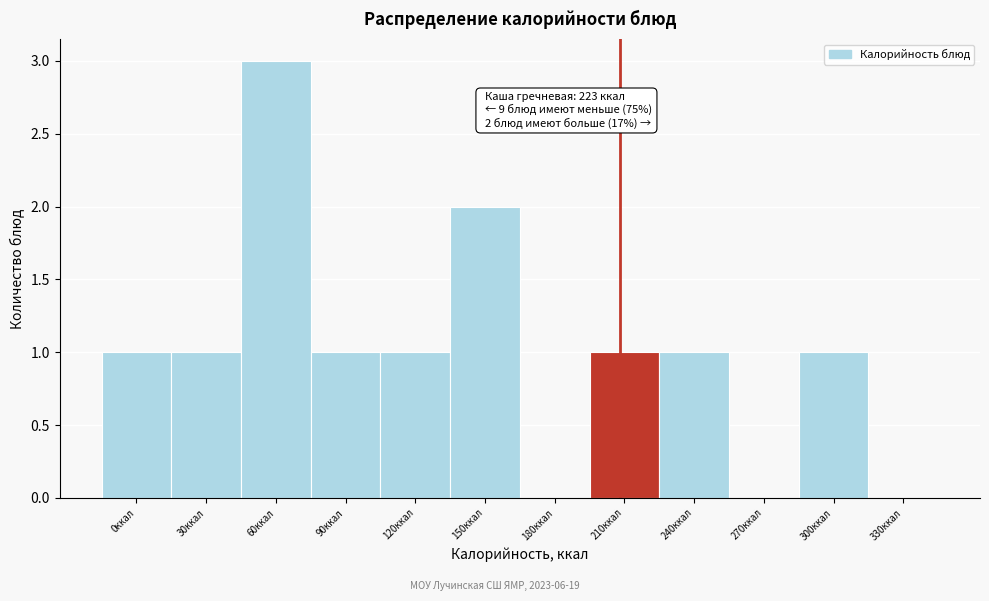

Reading right to left, list all the values displayed in this chart.

330ккал=0	300ккал=1	270ккал=0	240ккал=1	210ккал=1	180ккал=0	150ккал=2	120ккал=1	90ккал=1	60ккал=3	30ккал=1	0ккал=1